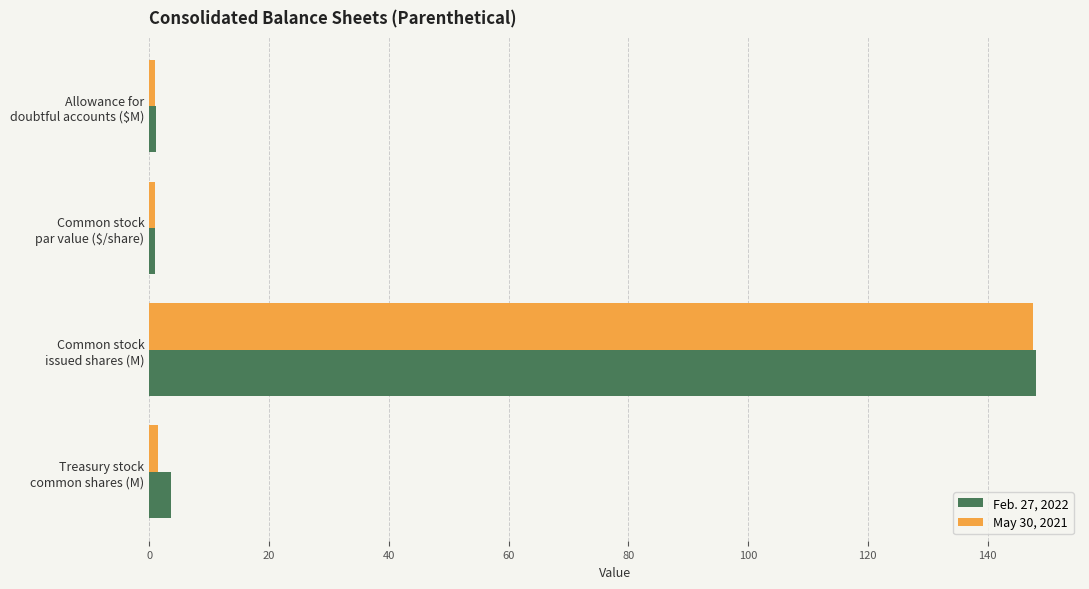

What is the difference between the maximum and second lowest values in the May 30, 2021 series?

146.6